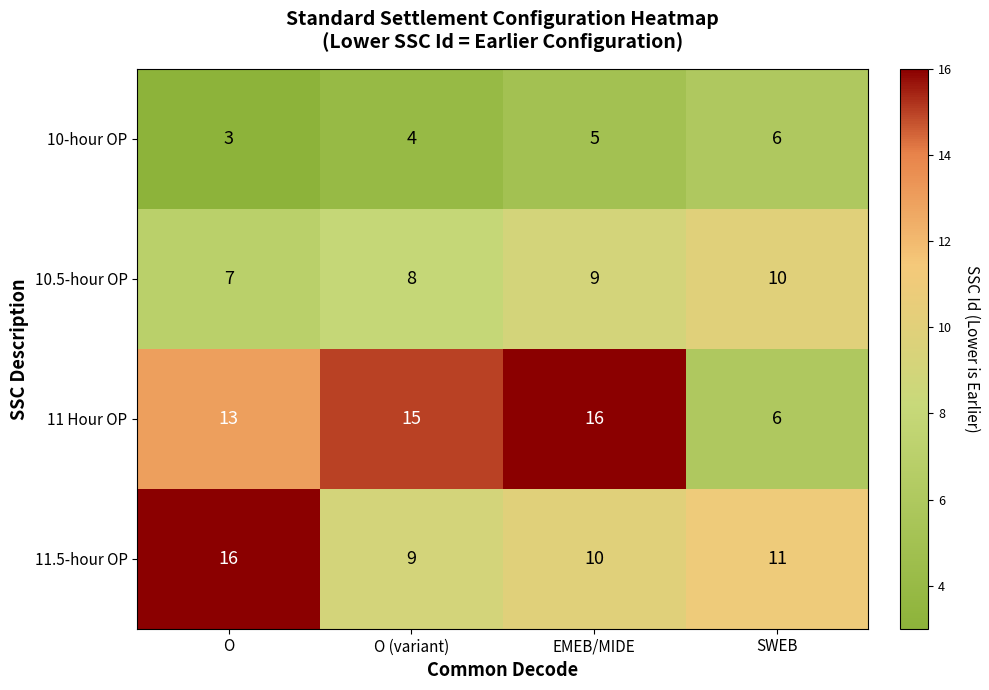

Between O and EMEB/MIDE, which series saw the biggest shift?

11.5-hour OP